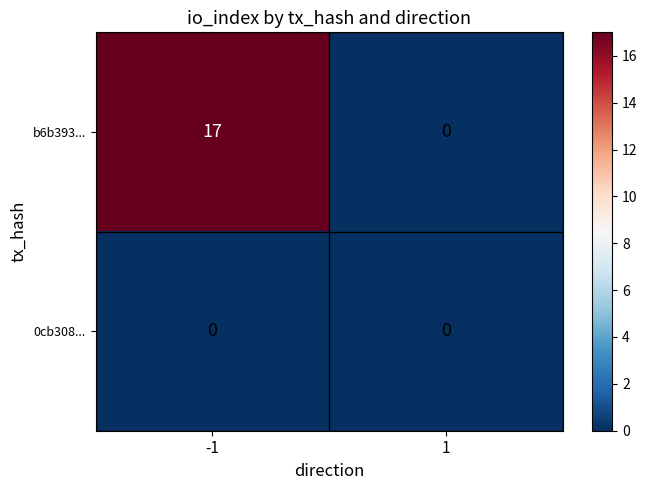

List the series in order of their peak value, highest first.

b6b393..., 0cb308...